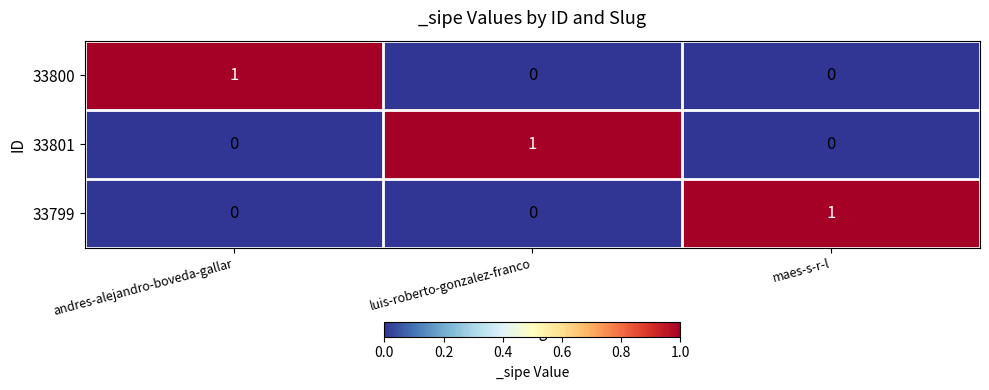

The value of 33800 at andres-alejandro-boveda-gallar is 2. True or false?

False